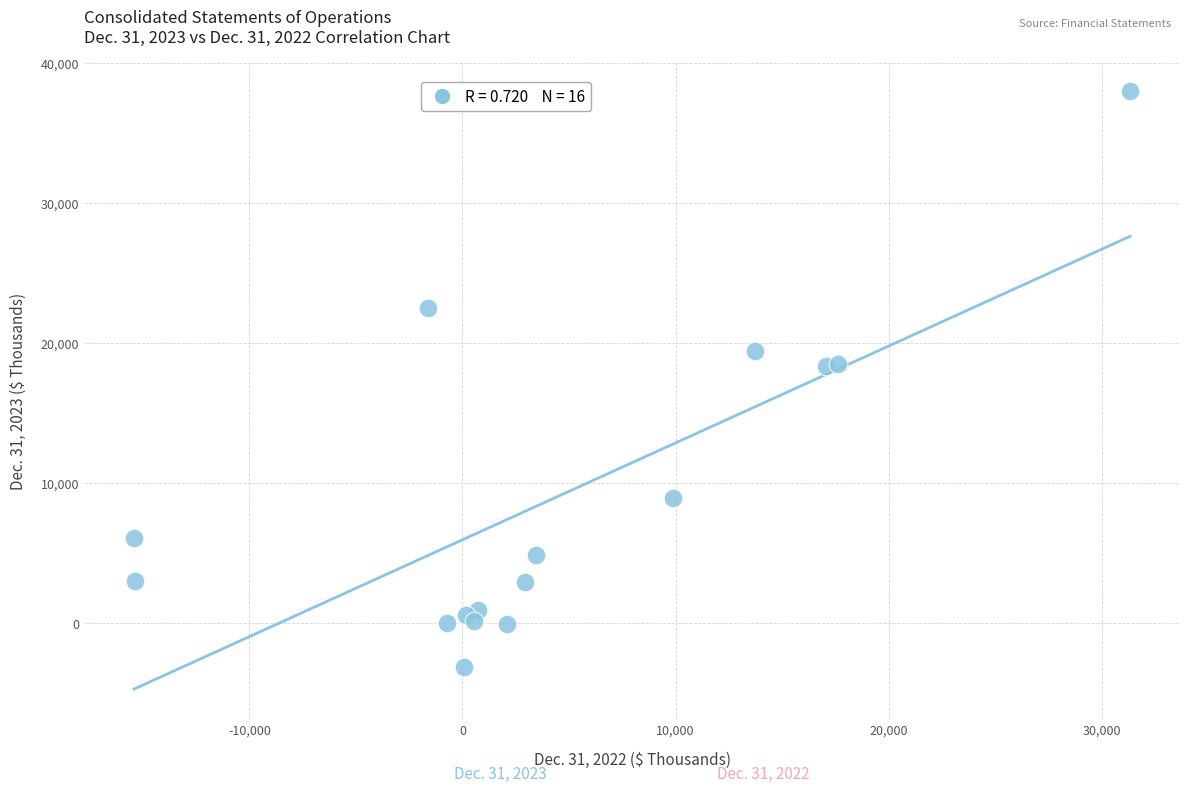

What is the range of Y values (max minus min)?

41062